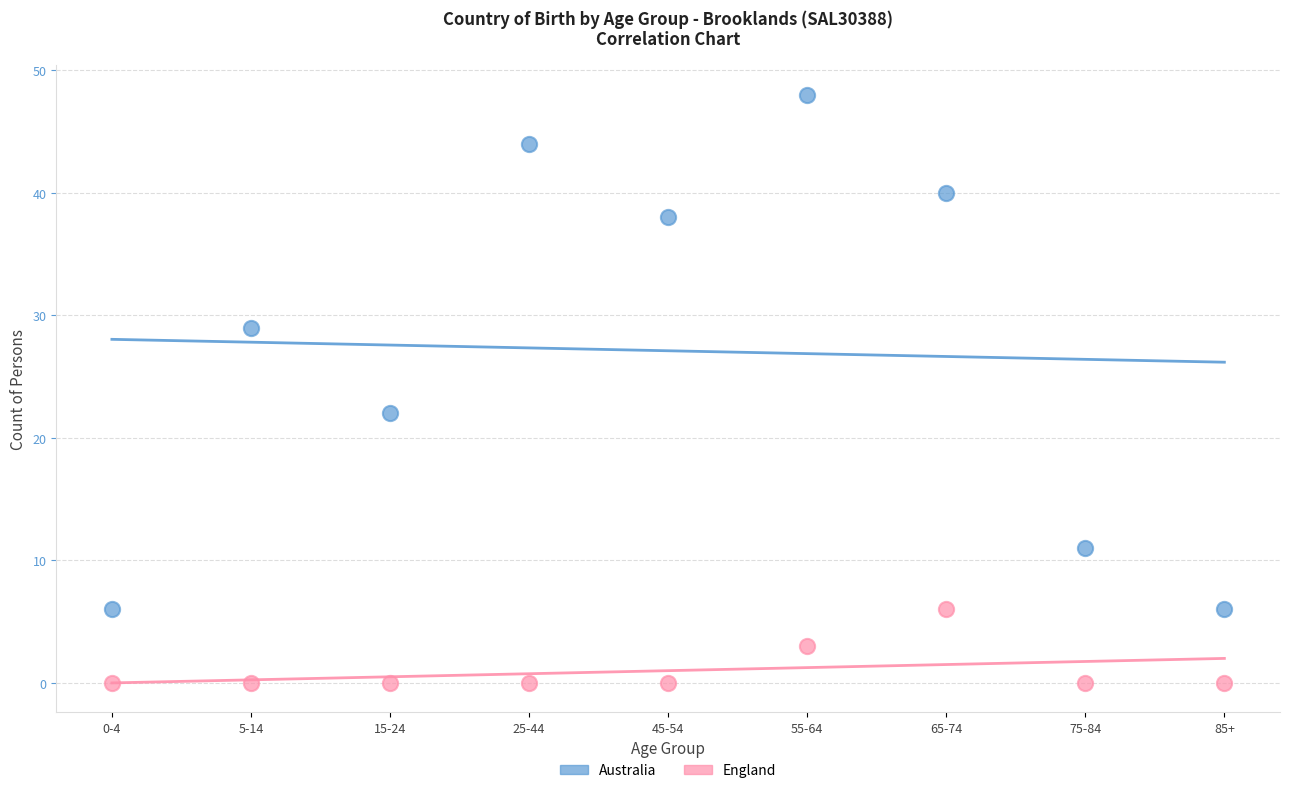

Which series contains the highest Y value?

Australia